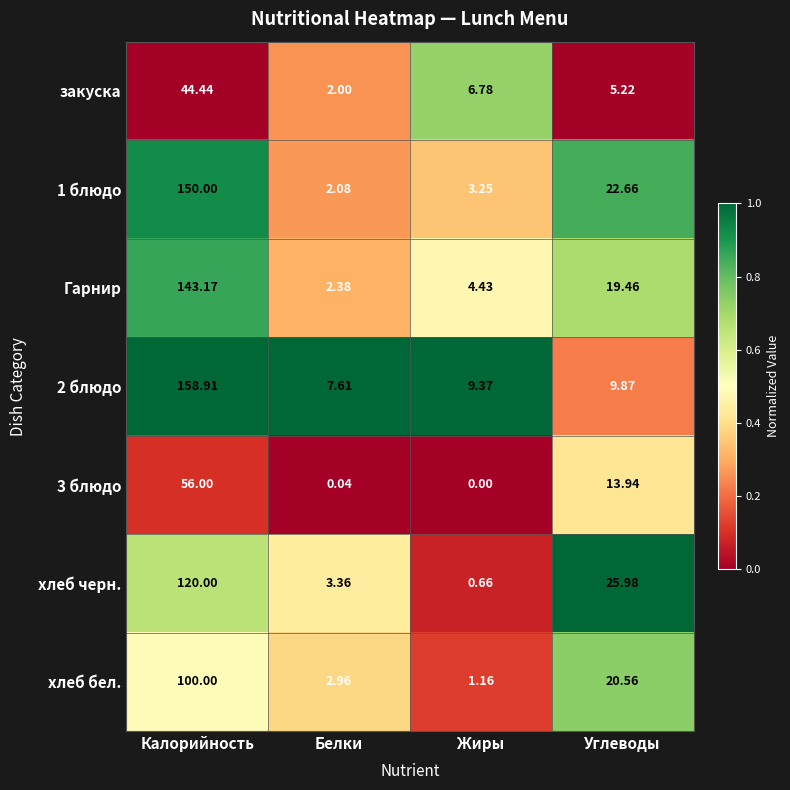

Which category has the lowest value across all series?

Жиры